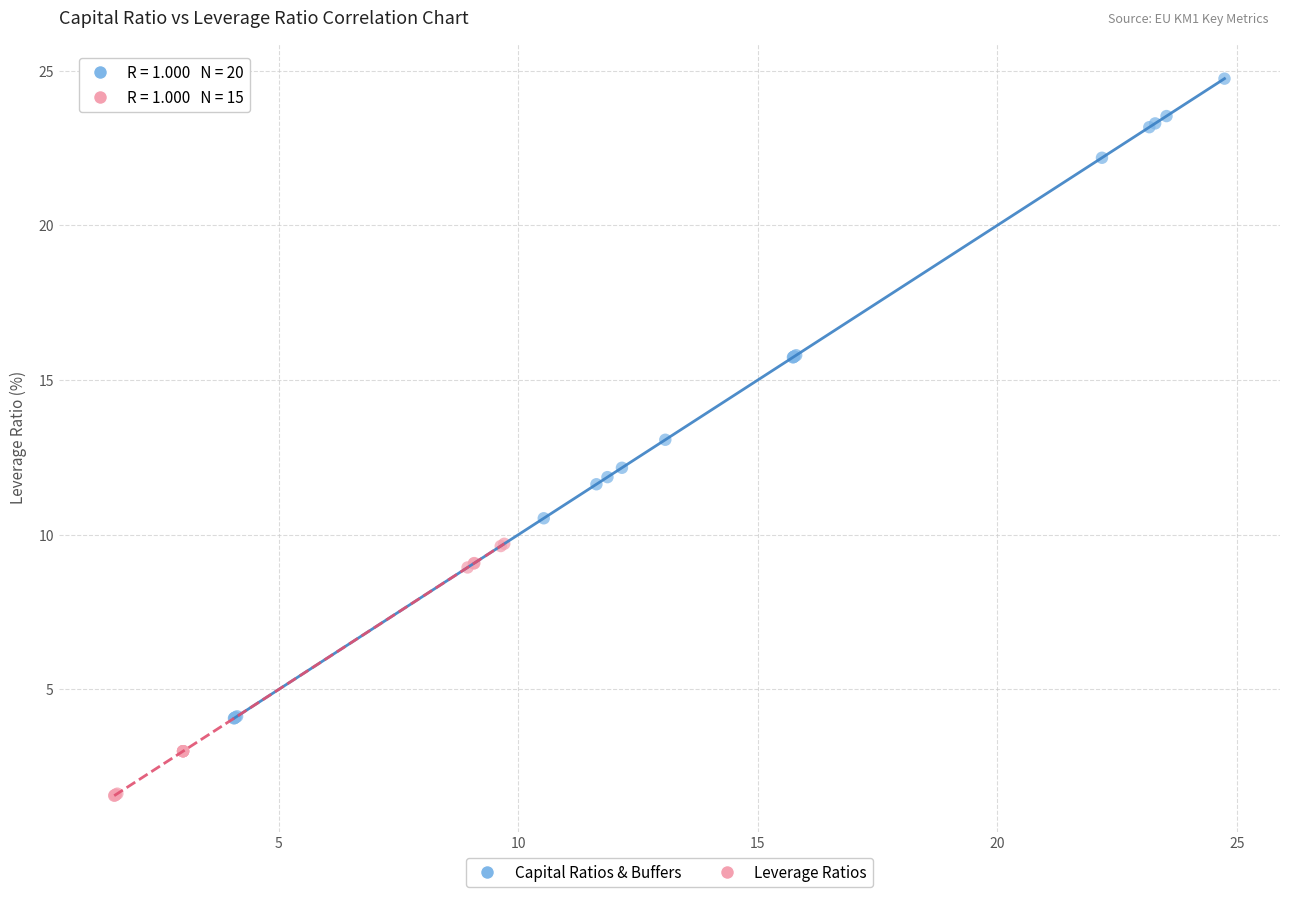

What are all the series names shown in the legend?

Capital Ratios & Buffers, Leverage Ratios